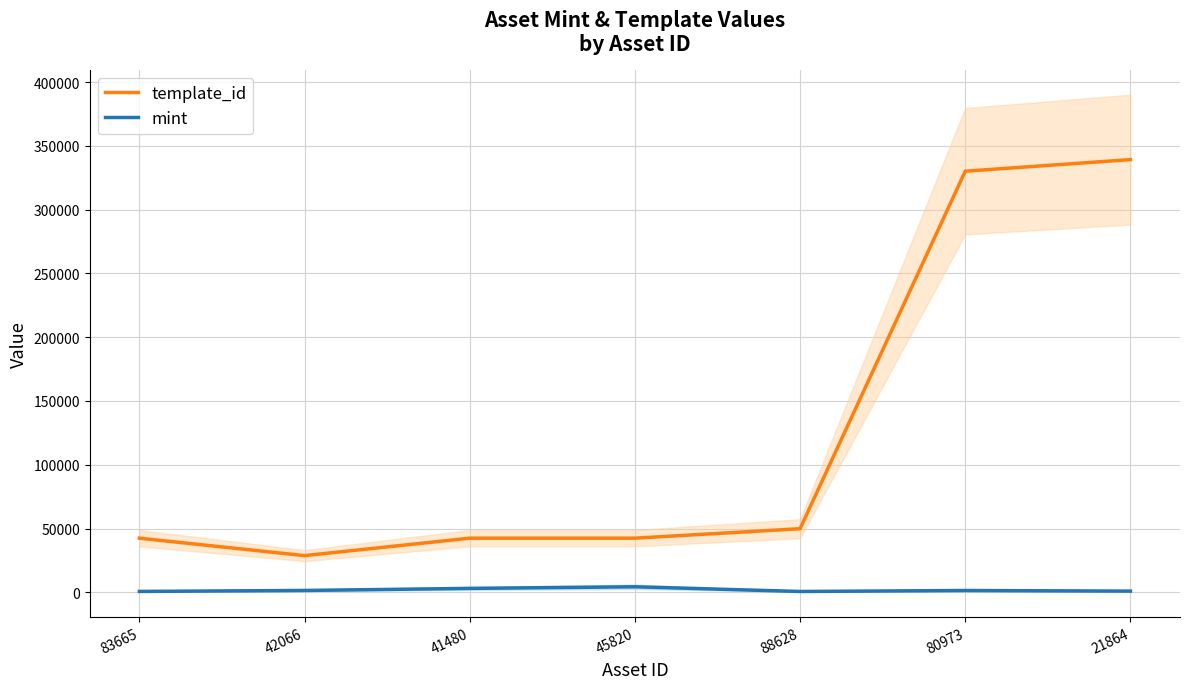

What is the difference between the highest and lowest values at 21864?

338313